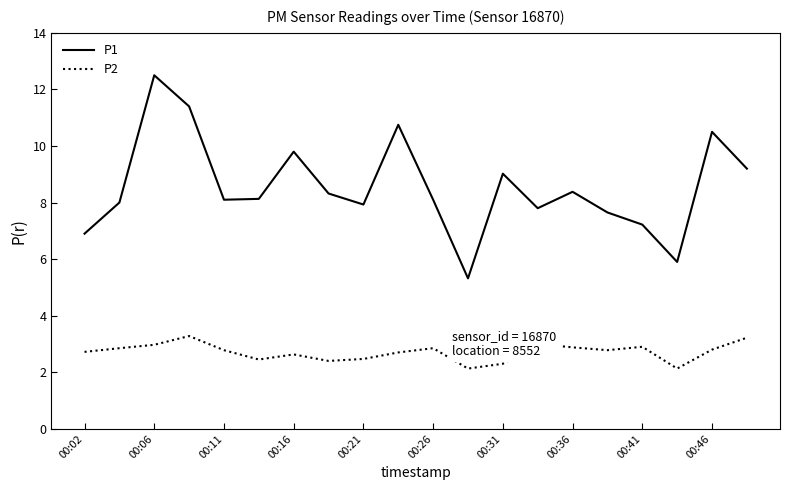

True or false: P1 and P2 cross at least once.

False